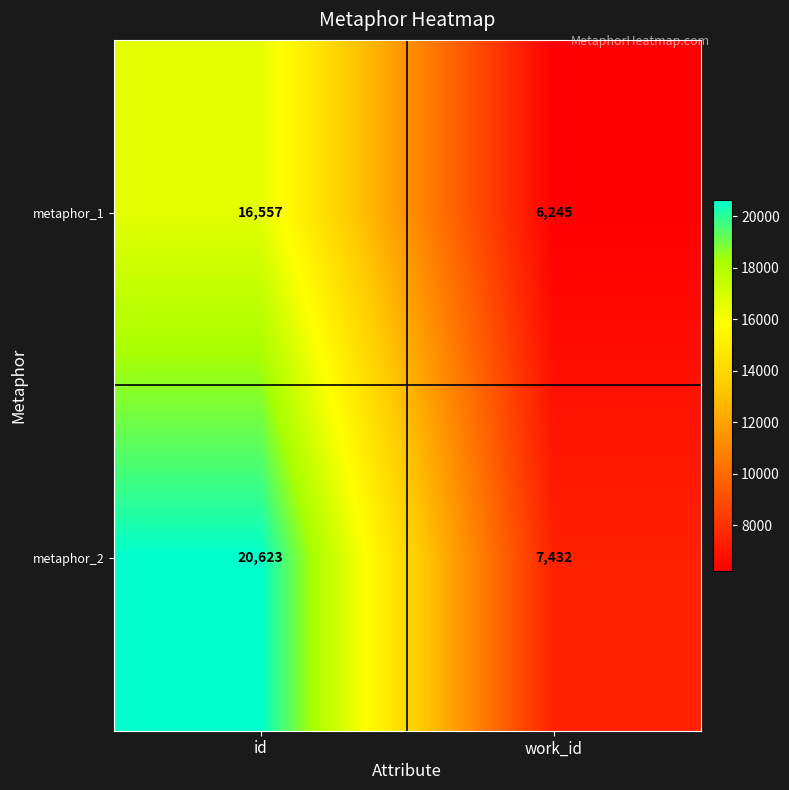

Reading left to right, what are all the values shown in this chart?

metaphor_1: 16557	6245
metaphor_2: 20623	7432